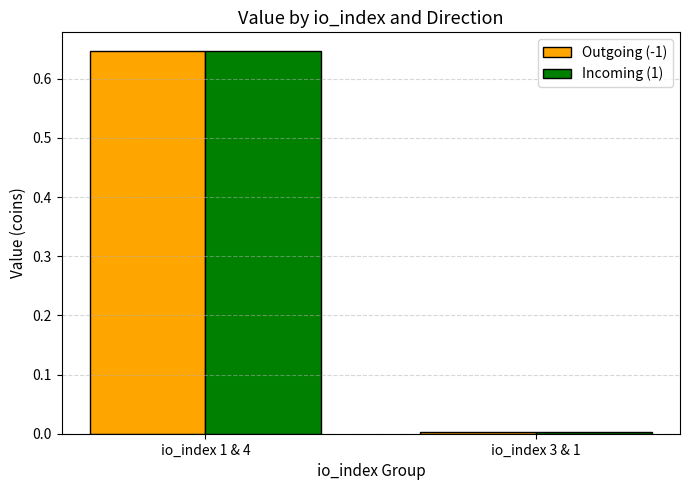

List the labels in order of Outgoing (-1) value, smallest first.

io_index 3 & 1, io_index 1 & 4